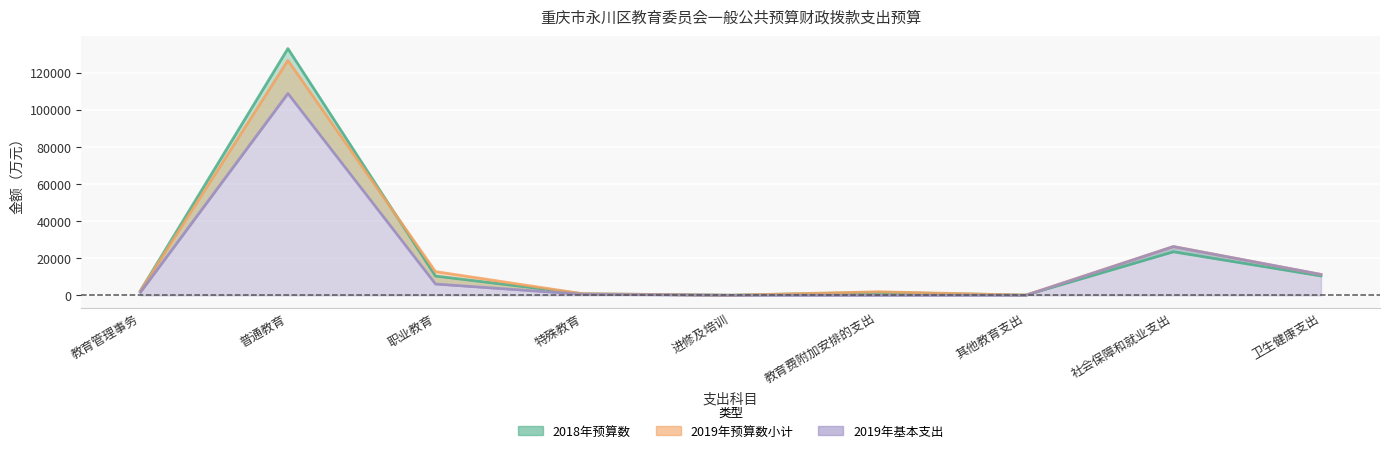

Is it true that 2019年基本支出 equals 0.0 at 教育费附加安排的支出?

True